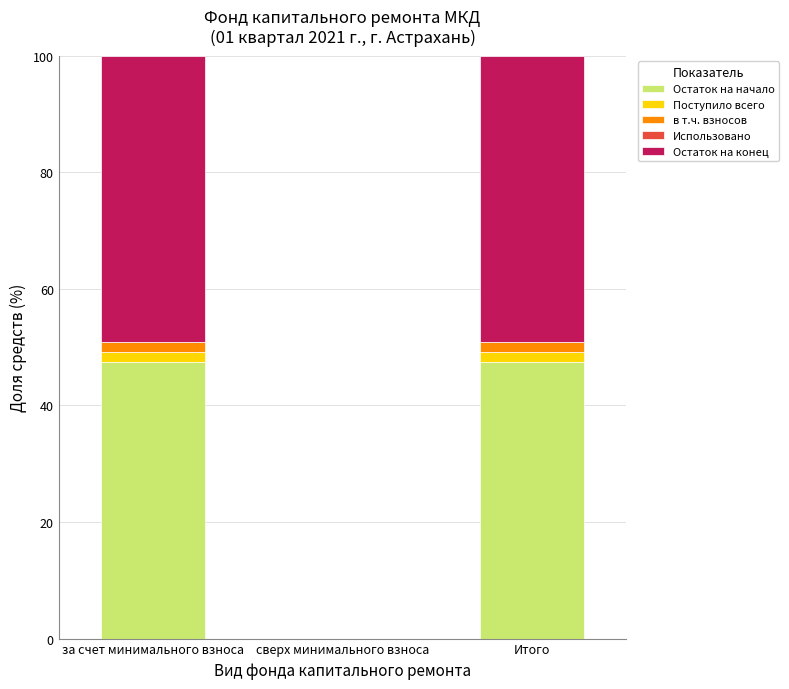

True or false: Остаток на начало has a value of 12.3 at за счет минимального взноса.

False